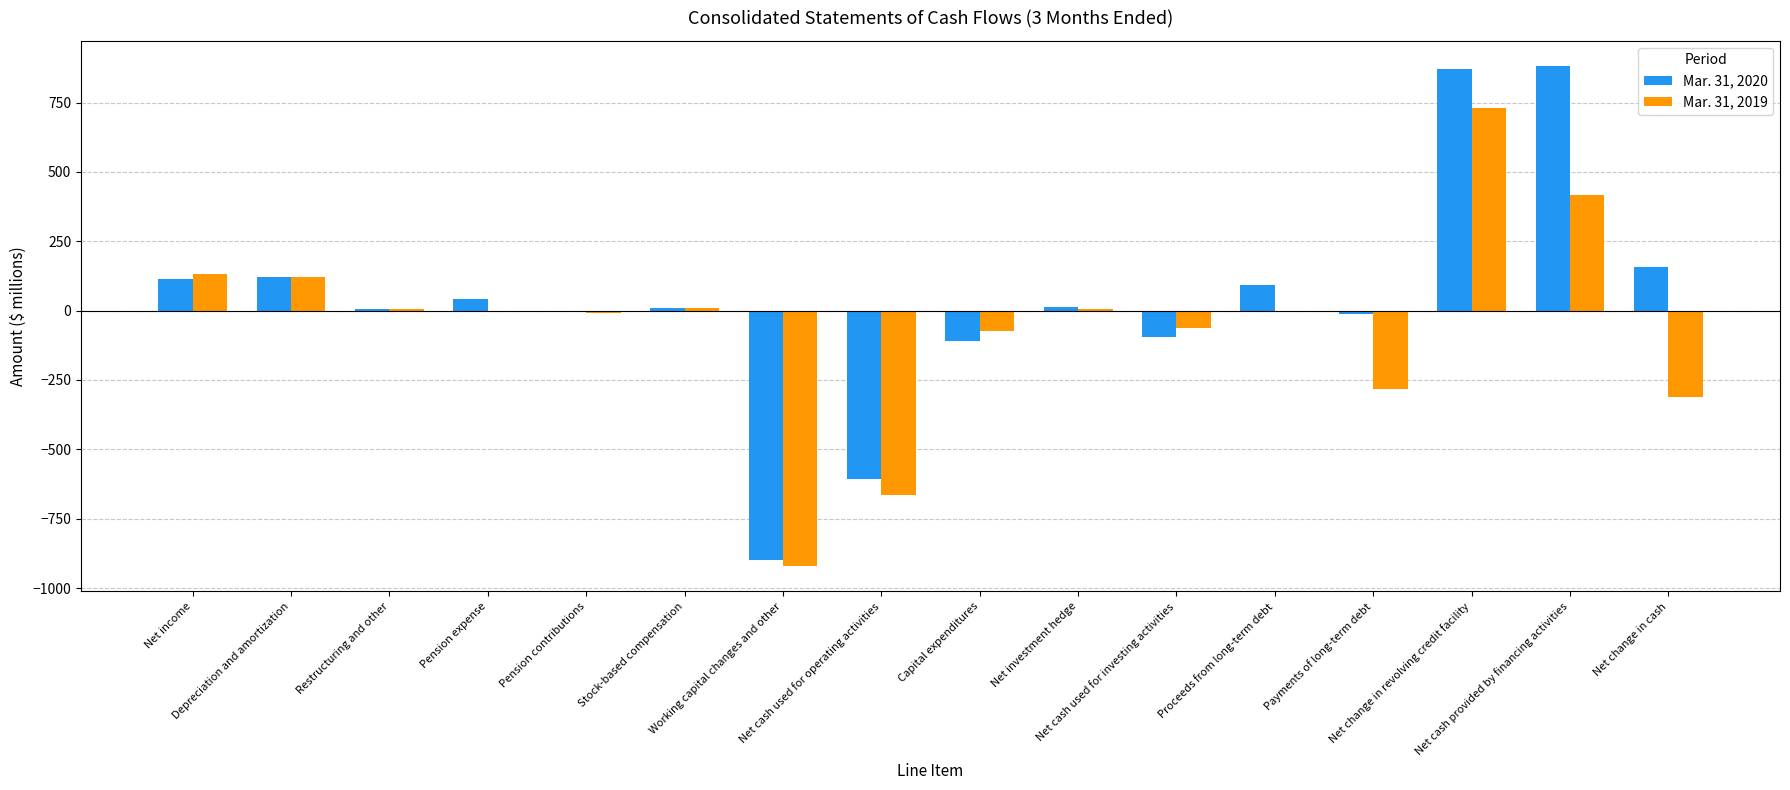

Count the number of data series in this chart.

2